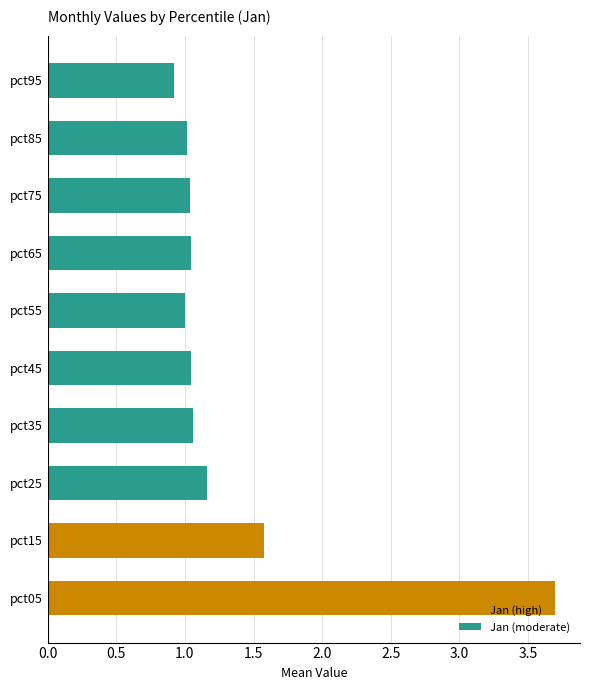

What is the difference between the values at pct05 and pct25?

2.5